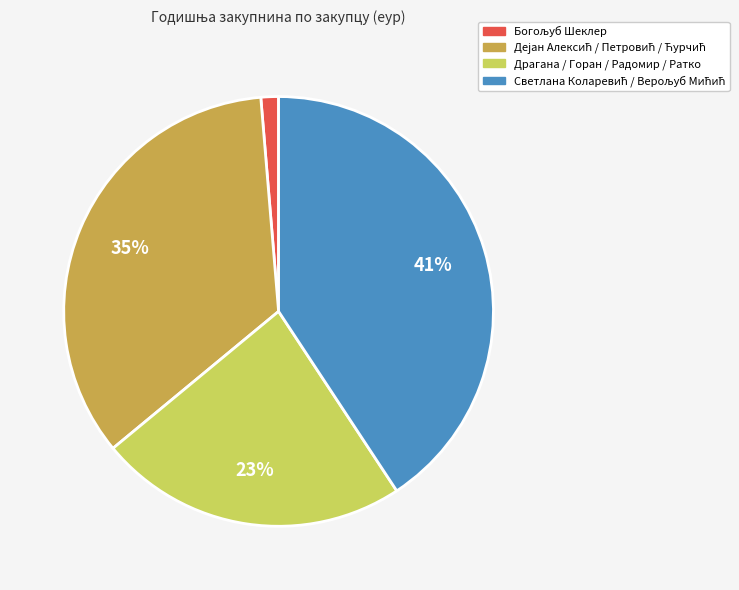

Does any single category account for the majority?

No